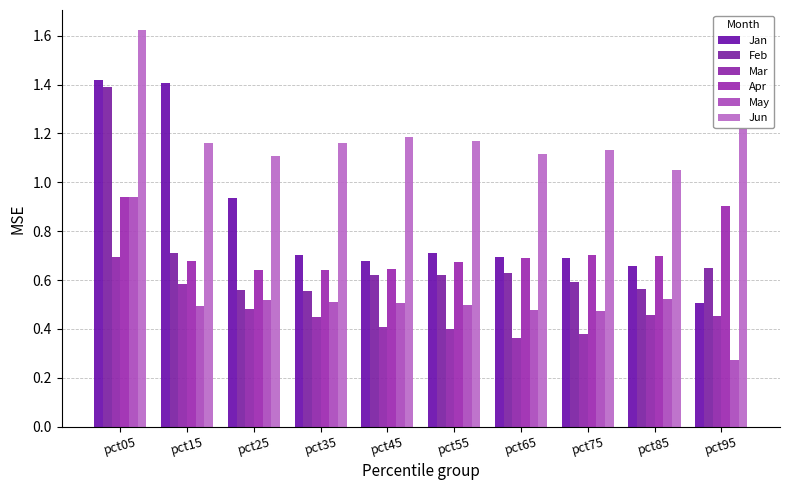

The value of Feb at pct45 is 0.6. True or false?

True